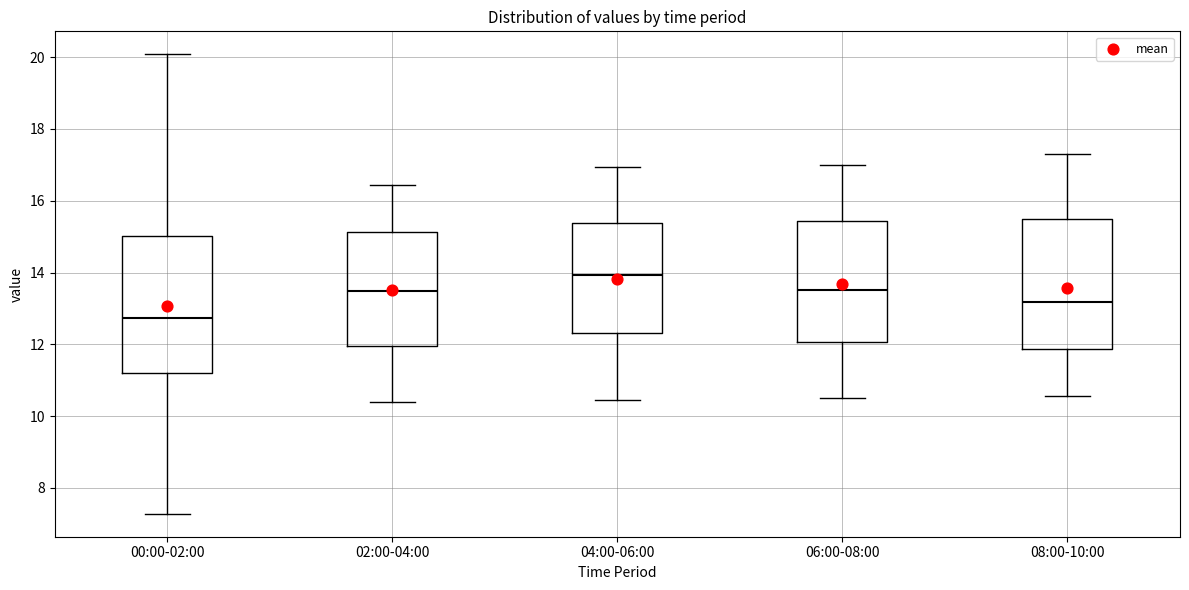

Reading left to right, transcribe this box plot: for each box, give where its median line is, the range the box spans, and where its two whiskers end, as read against the y-axis. The values are not printed on the chart, so give them approximately, as read against the axis.

00:00-02:00: median 12.8, box 11.2 to 15.0, whiskers 7.2 to 20.0
02:00-04:00: median 13.4, box 12.0 to 15.2, whiskers 10.4 to 16.4
04:00-06:00: median 14.0, box 12.4 to 15.4, whiskers 10.4 to 17.0
06:00-08:00: median 13.6, box 12.0 to 15.4, whiskers 10.6 to 17.0
08:00-10:00: median 13.2, box 11.8 to 15.4, whiskers 10.6 to 17.4